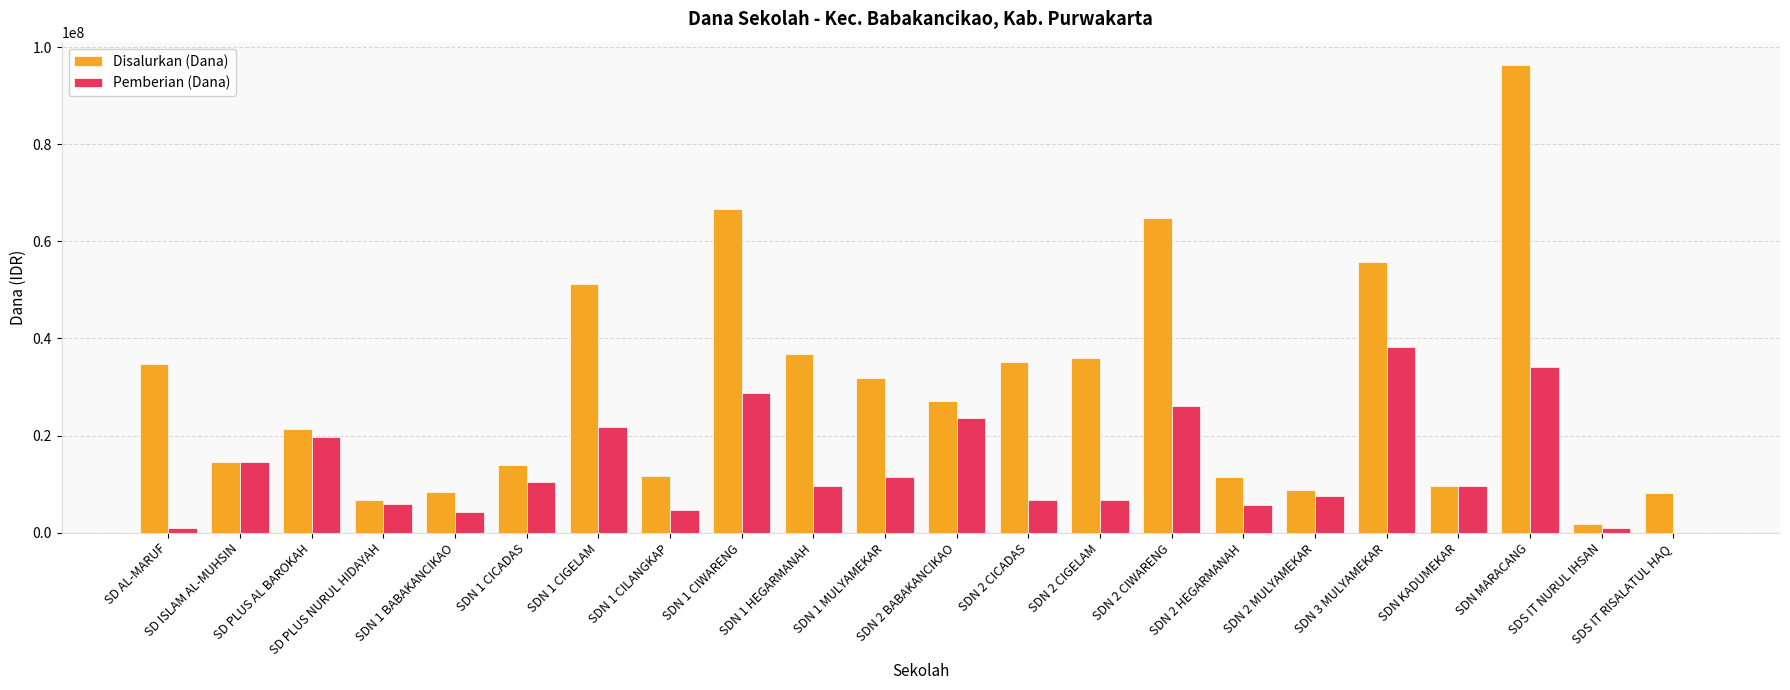

At which label does Pemberian (Dana) reach its peak?

SDN 3 MULYAMEKAR